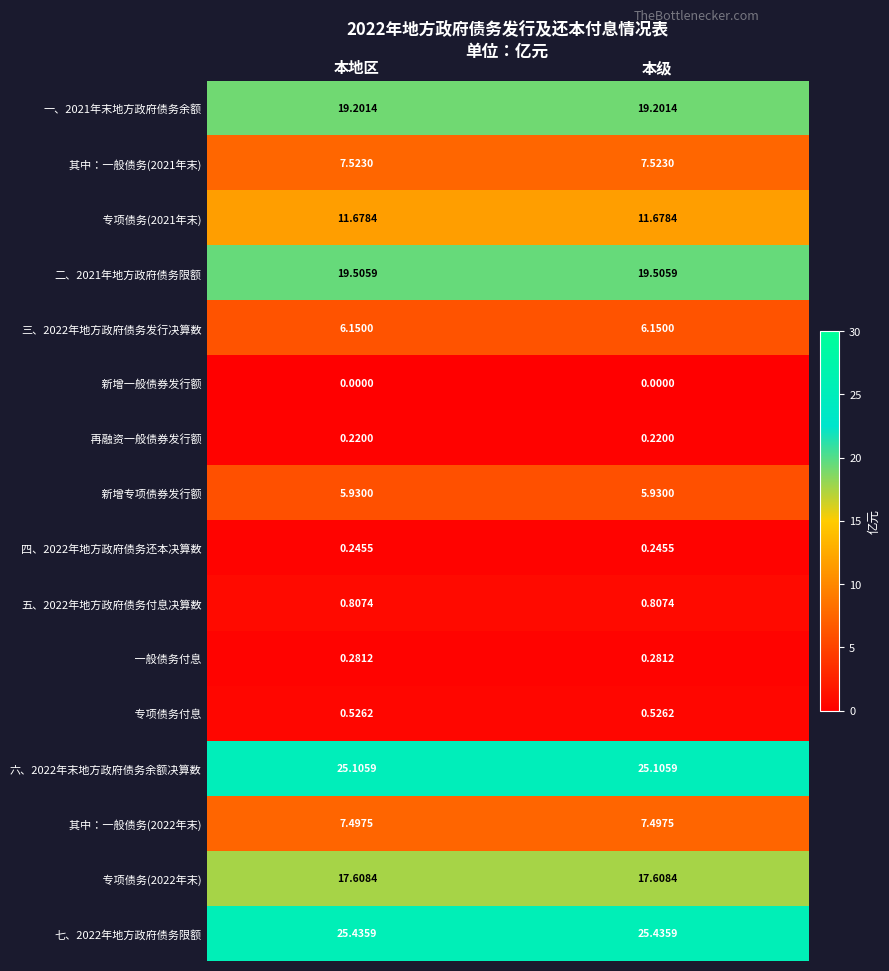

Is the value of 四、2022年地方政府债务还本决算数 at 本级 greater than the value of 三、2022年地方政府债务发行决算数 at 本级?

No